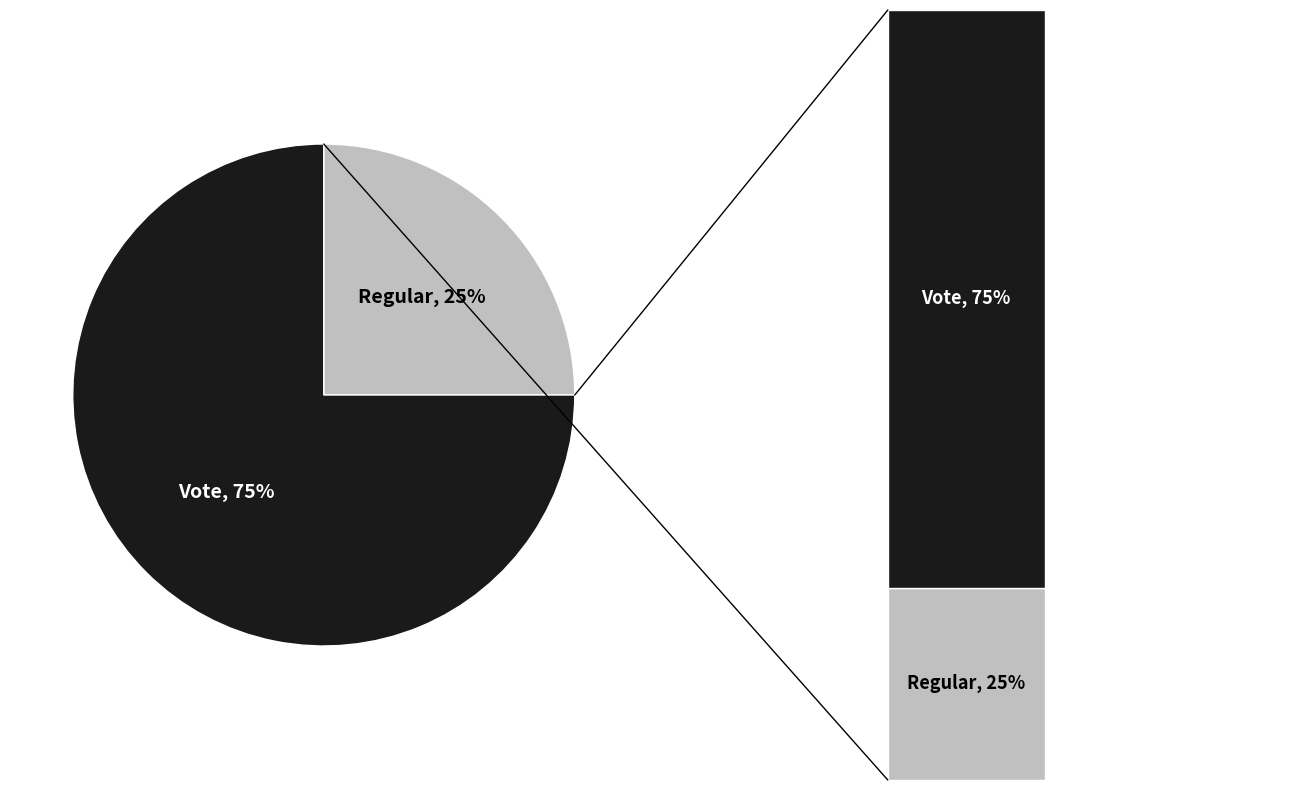

To the nearest percent, what percentage of the pie is Regular?

25%